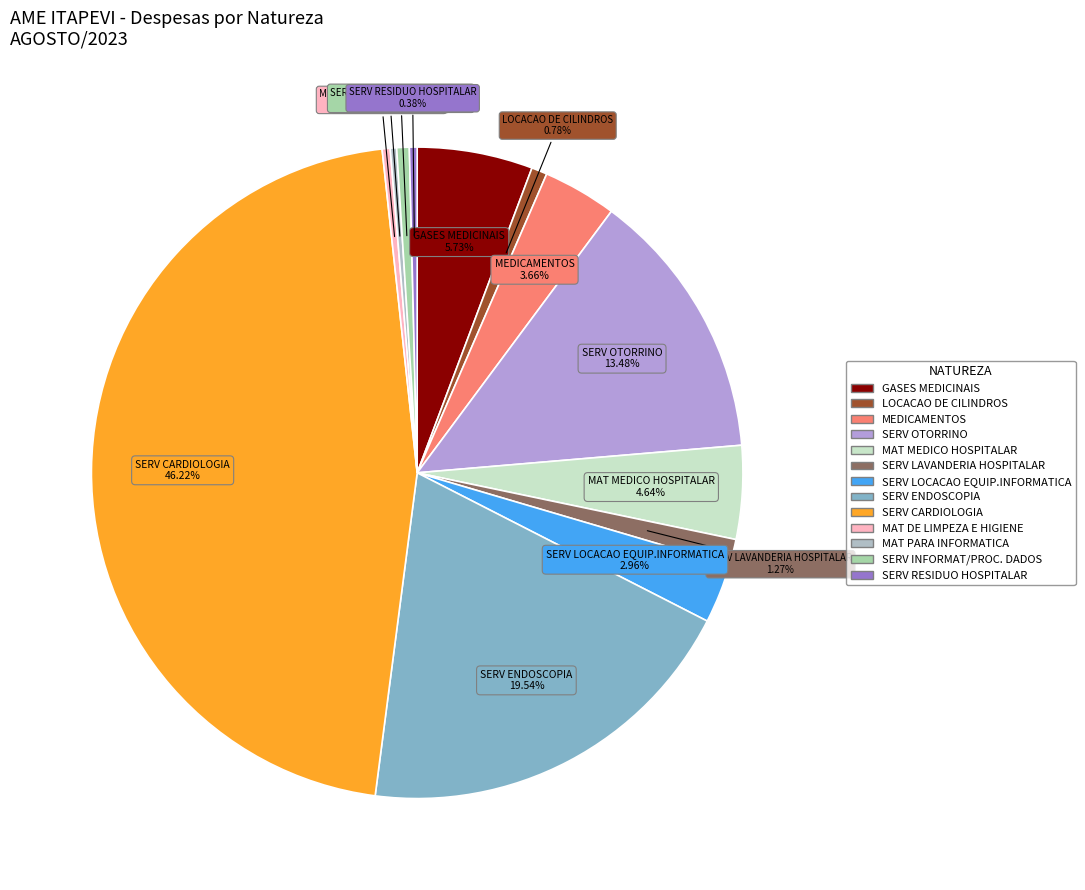

To the nearest percent, what is the difference between the largest and smallest slice percentages?

46%